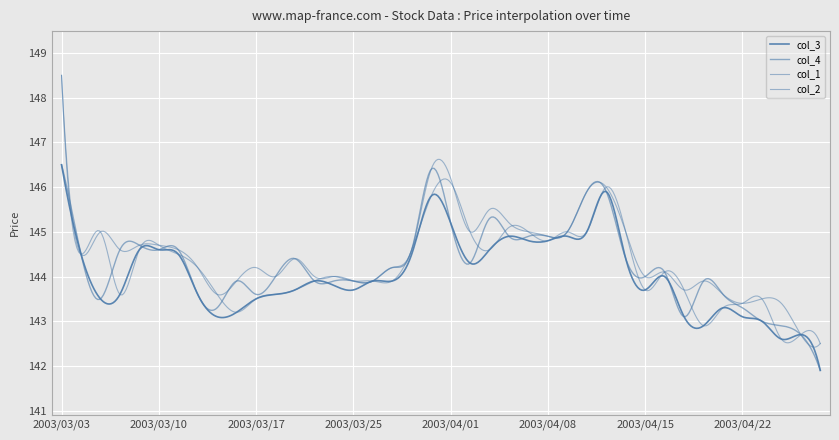

How many lines are shown in the chart?

4